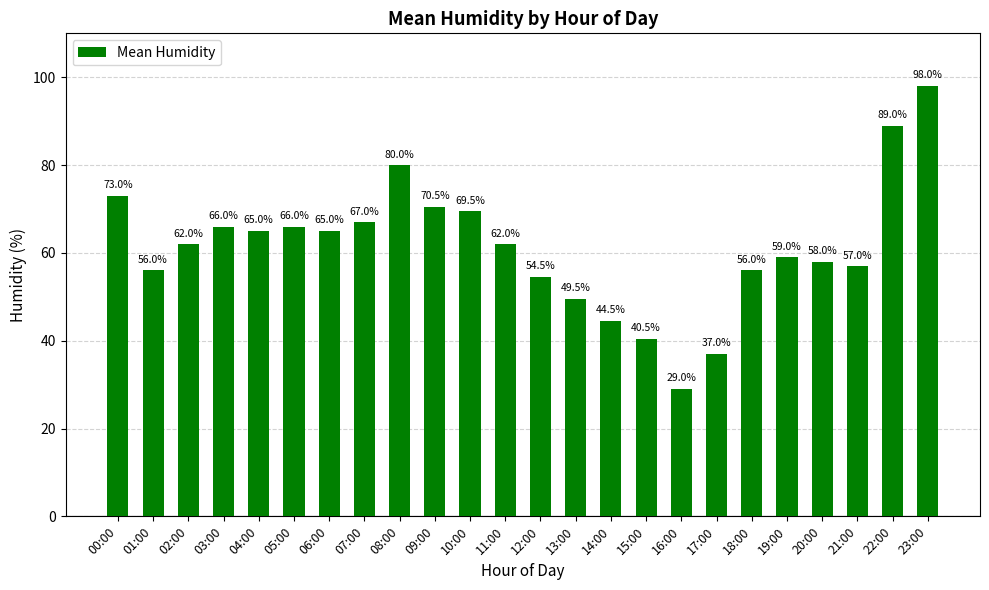

What is the minimum value shown in the chart?

29.0